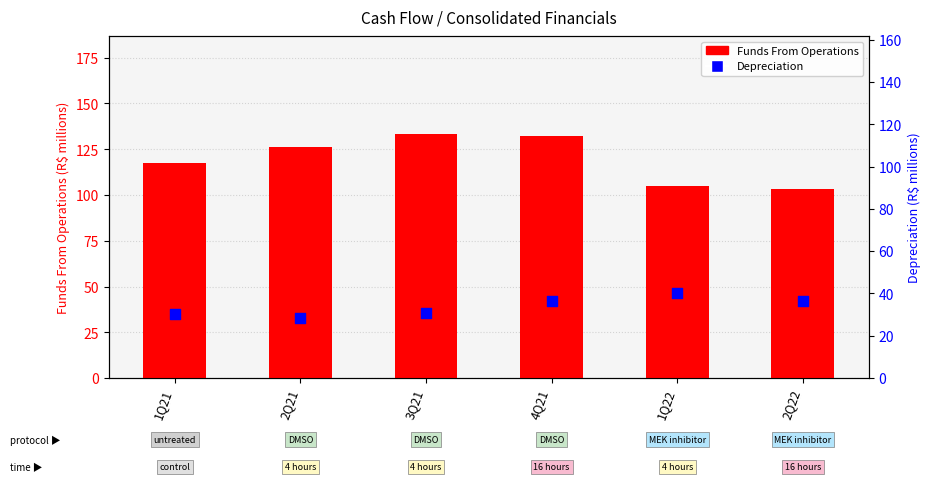

Which series contains the lowest Y value?

Depreciation